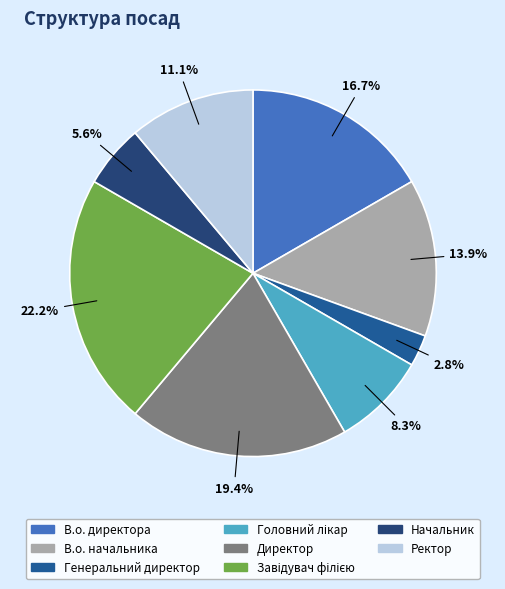

Between Директор and Ректор, which is larger?

Директор